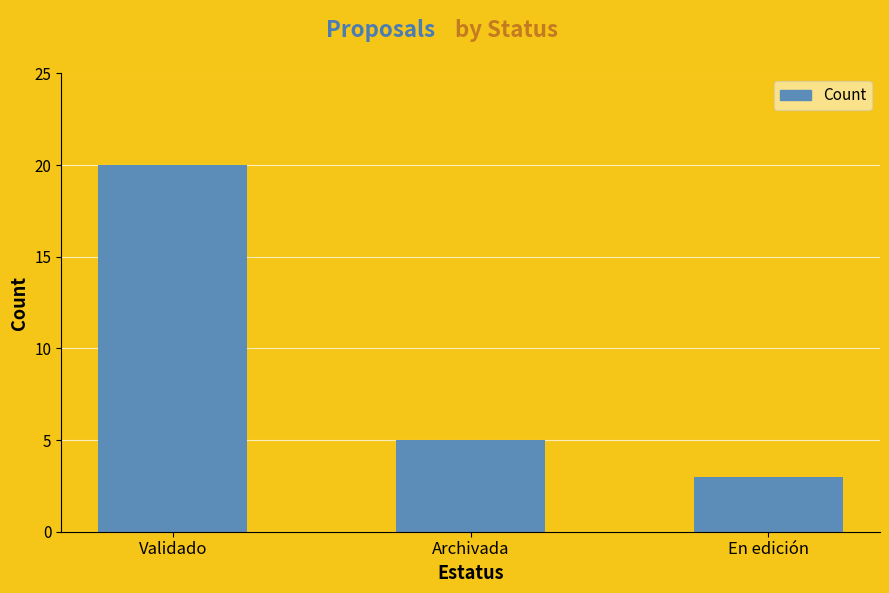

Are the bars grouped side by side (vs. stacked)?

No